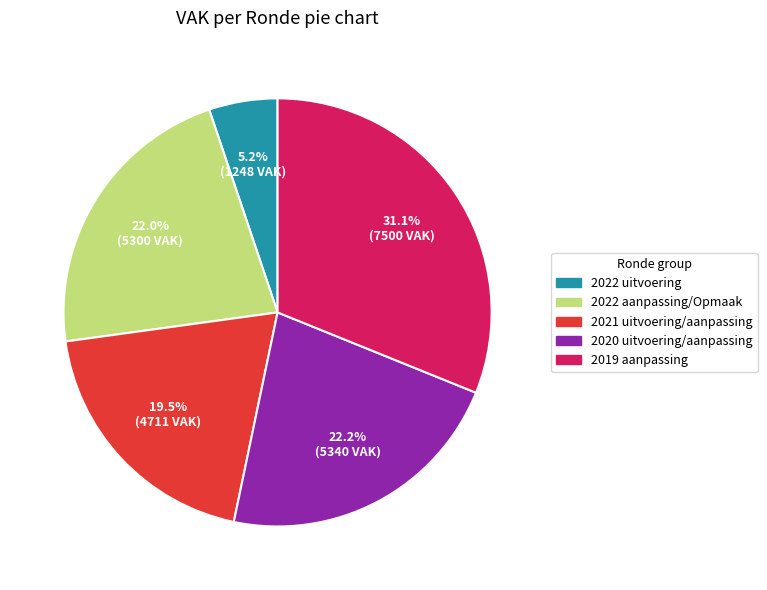

How much of the chart is everything except 2019 aanpassing?

68.9%